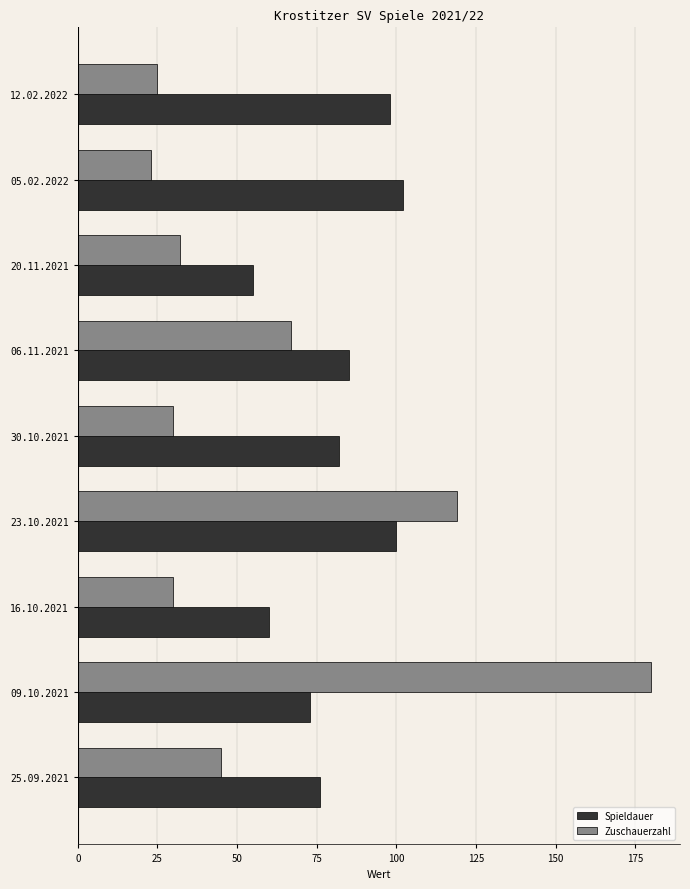

Which label corresponds to the smallest value in the chart?

05.02.2022